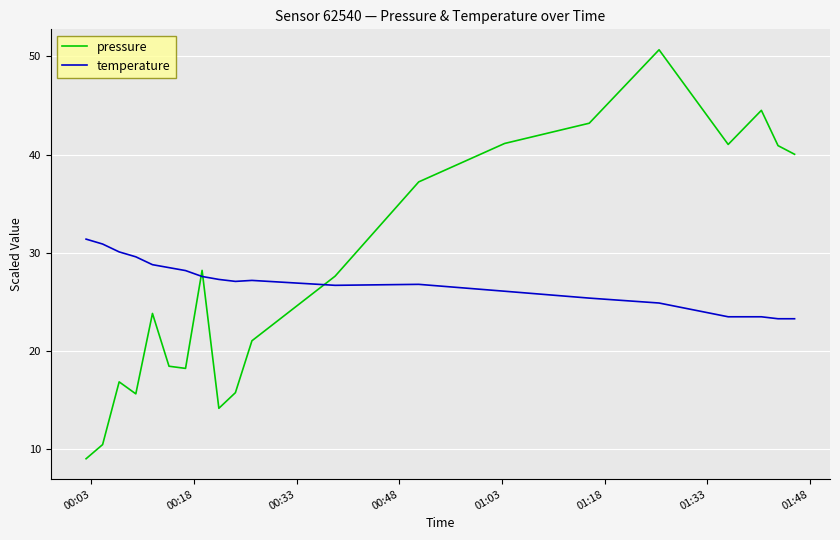

What is the minimum value for pressure?

9.1